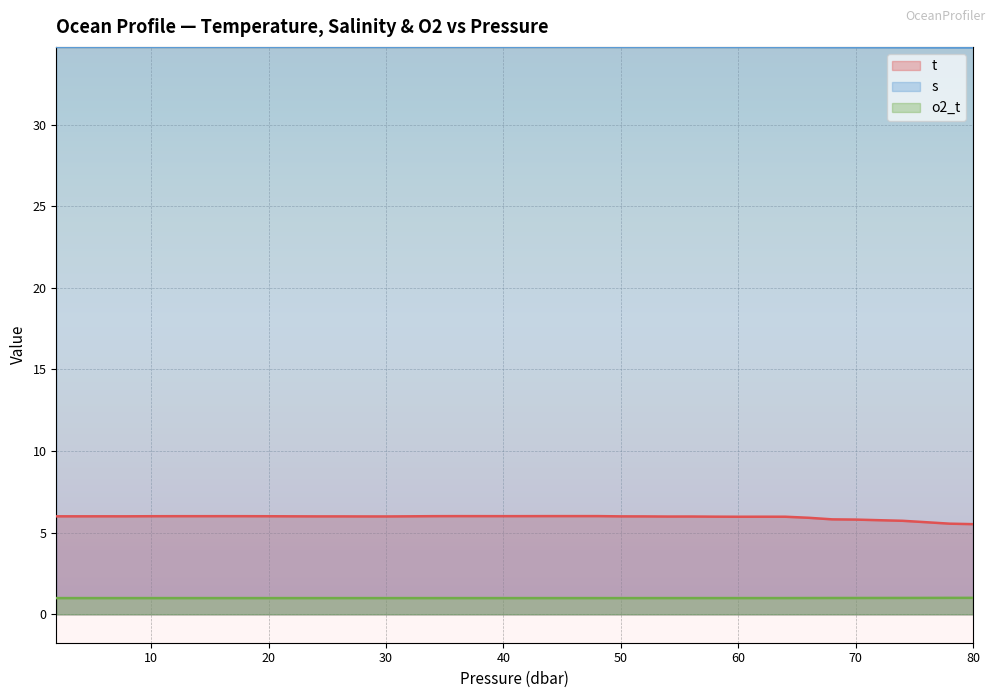

Rank the categories by o2_t value from lowest to highest.

1.9, 16.0, 12.0, 14.0, 36.0, 18.0, 9.9, 38.0, 44.0, 34.0, 46.0, 40.0, 42.0, 48.0, 20.0, 6.0, 4.0, 7.8, 32.0, 22.0, 24.0, 26.0, 28.0, 30.0, 50.0, 52.0, 56.0, 54.0, 58.0, 60.0, 62.0, 64.0, 66.0, 68.0, 70.0, 72.0, 74.0, 76.0, 78.0, 80.0